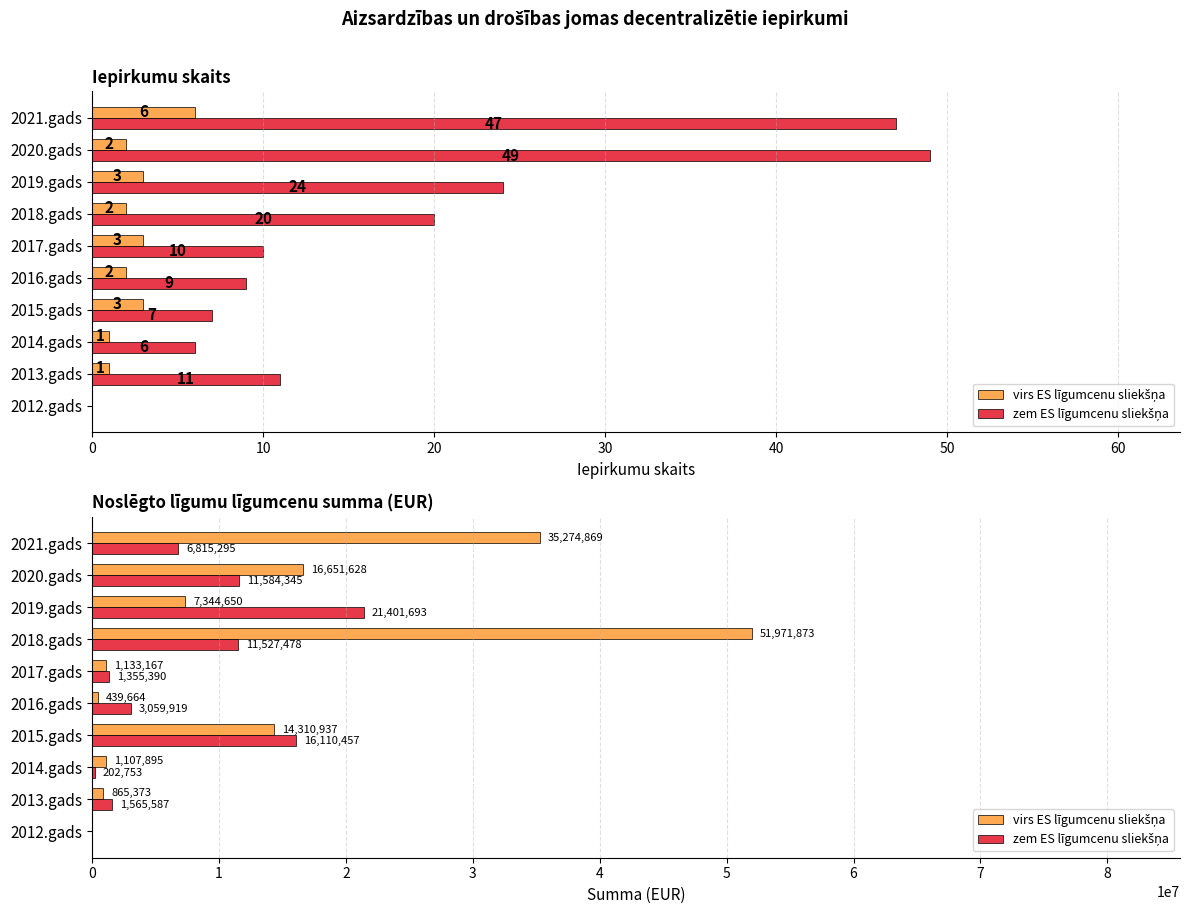

The value of virs ES līgumcenu sliekšņa at 2016.gads is 439664. True or false?

True